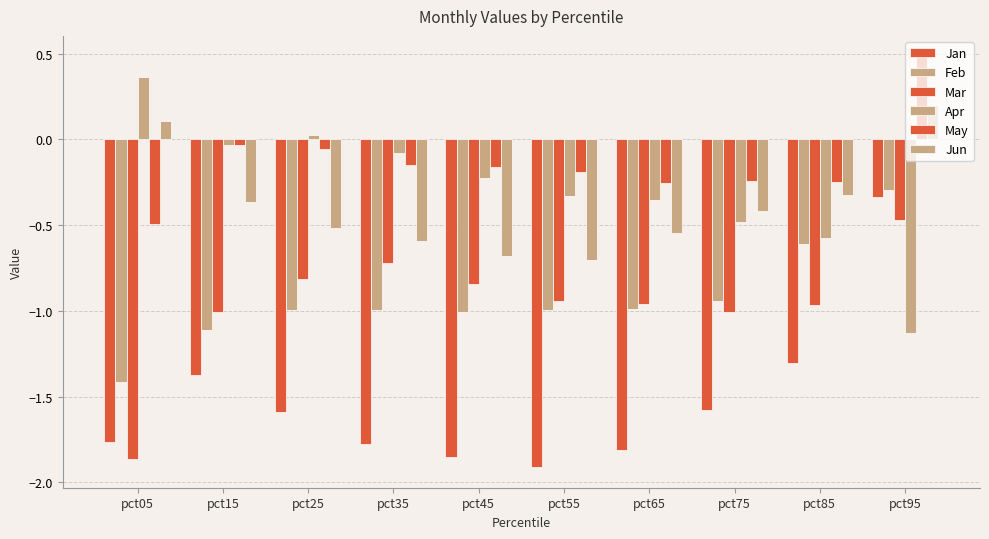

What is the minimum value shown in the chart?

-1.9